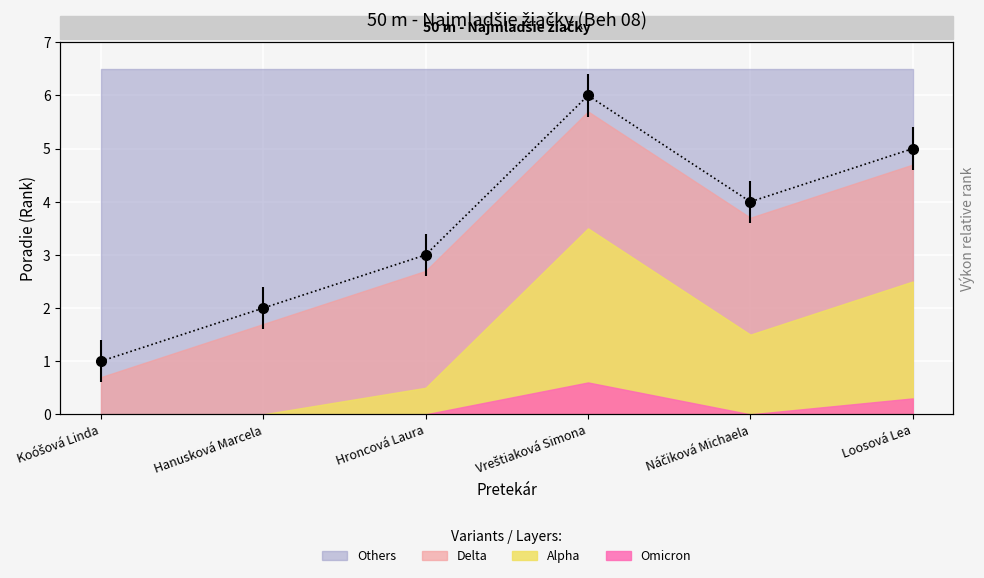

True or false: the data shows 3 at Hroncová Laura.

True